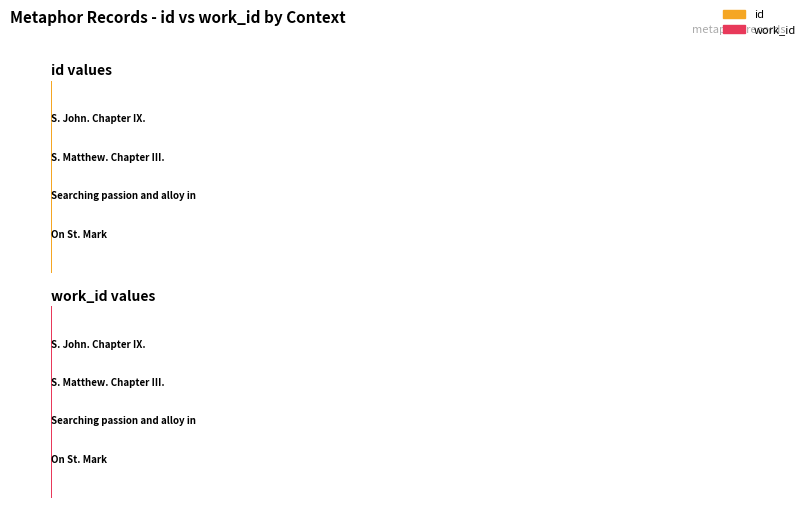

List the series in order of their peak value, highest first.

id, work_id